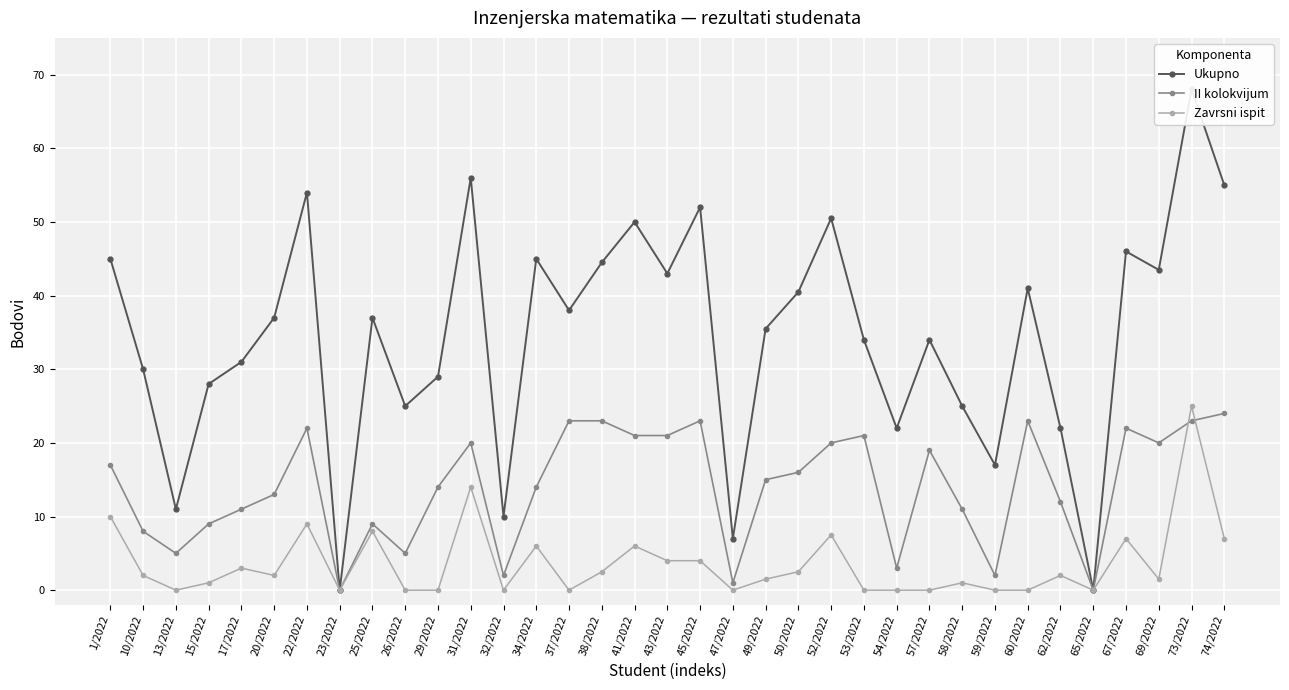

Reading left to right, extract all data points from this chart.

Ukupno: 1/2022=45.0	10/2022=30.0	13/2022=11.0	15/2022=28.0	17/2022=31.0	20/2022=37.0	22/2022=54.0	23/2022=0.0	25/2022=37.0	26/2022=25.0	29/2022=29.0	31/2022=56.0	32/2022=10.0	34/2022=45.0	37/2022=38.0	38/2022=44.5	41/2022=50.0	43/2022=43.0	45/2022=52.0	47/2022=7.0	49/2022=35.5	50/2022=40.5	52/2022=50.5	53/2022=34.0	54/2022=22.0	57/2022=34.0	58/2022=25.0	59/2022=17.0	60/2022=41.0	62/2022=22.0	65/2022=0.0	67/2022=46.0	69/2022=43.5	73/2022=68.0	74/2022=55.0
II kolokvijum: 1/2022=17.0	10/2022=8.0	13/2022=5.0	15/2022=9.0	17/2022=11.0	20/2022=13.0	22/2022=22.0	23/2022=0.0	25/2022=9.0	26/2022=5.0	29/2022=14.0	31/2022=20.0	32/2022=2.0	34/2022=14.0	37/2022=23.0	38/2022=23.0	41/2022=21.0	43/2022=21.0	45/2022=23.0	47/2022=1.0	49/2022=15.0	50/2022=16.0	52/2022=20.0	53/2022=21.0	54/2022=3.0	57/2022=19.0	58/2022=11.0	59/2022=2.0	60/2022=23.0	62/2022=12.0	65/2022=0.0	67/2022=22.0	69/2022=20.0	73/2022=23.0	74/2022=24.0
Zavrsni ispit: 1/2022=10.0	10/2022=2.0	13/2022=0.0	15/2022=1.0	17/2022=3.0	20/2022=2.0	22/2022=9.0	23/2022=0.0	25/2022=8.0	26/2022=0.0	29/2022=0.0	31/2022=14.0	32/2022=0.0	34/2022=6.0	37/2022=0.0	38/2022=2.5	41/2022=6.0	43/2022=4.0	45/2022=4.0	47/2022=0.0	49/2022=1.5	50/2022=2.5	52/2022=7.5	53/2022=0.0	54/2022=0.0	57/2022=0.0	58/2022=1.0	59/2022=0.0	60/2022=0.0	62/2022=2.0	65/2022=0.0	67/2022=7.0	69/2022=1.5	73/2022=25.0	74/2022=7.0